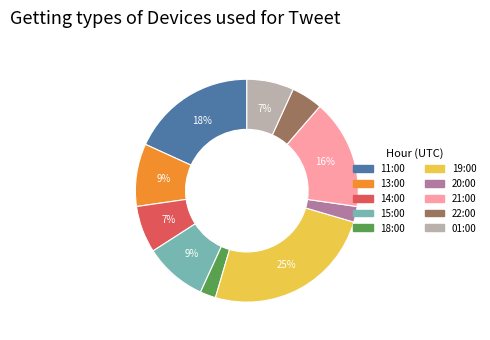

Which slice is the largest?

19:00